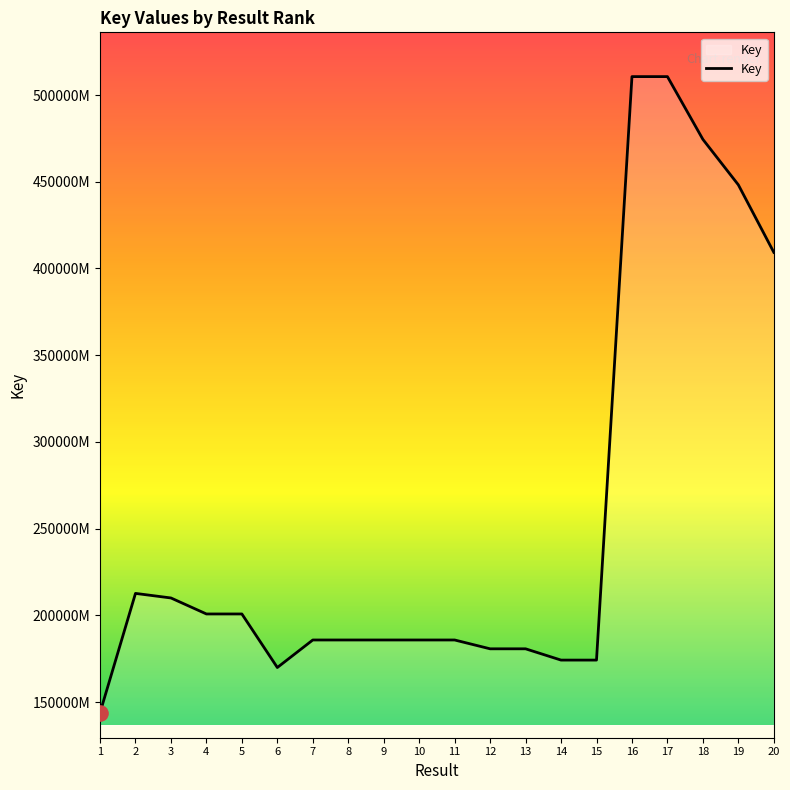

Approximately how many times larger is the value at 11 compared to 17?

0.4